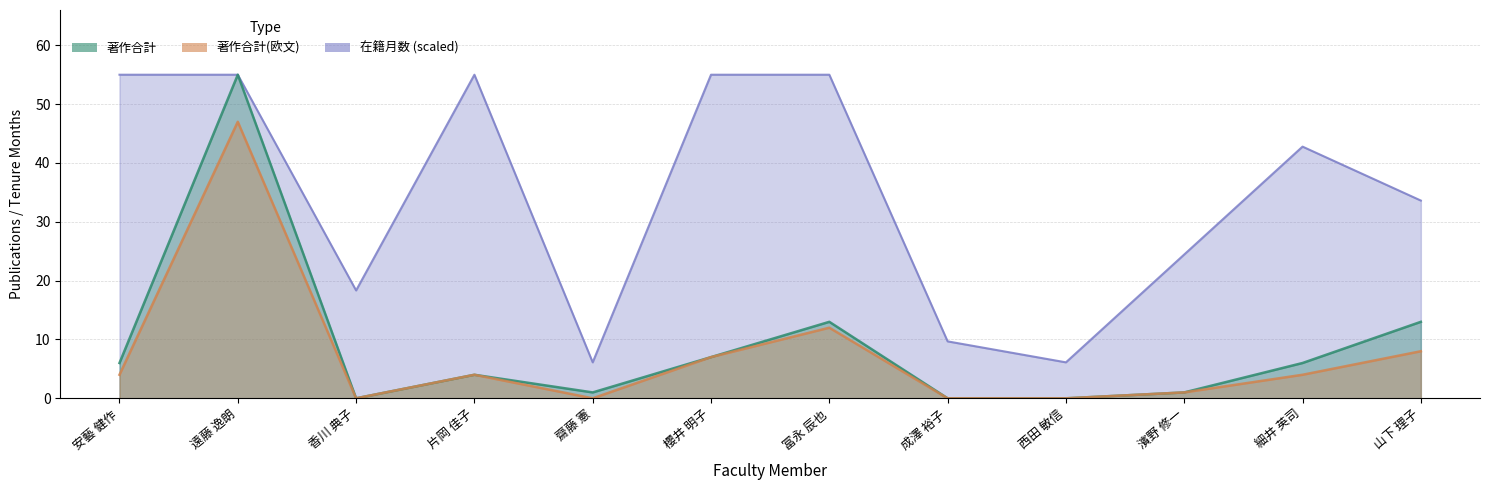

What position from the left is 遠藤 逸朗?

2